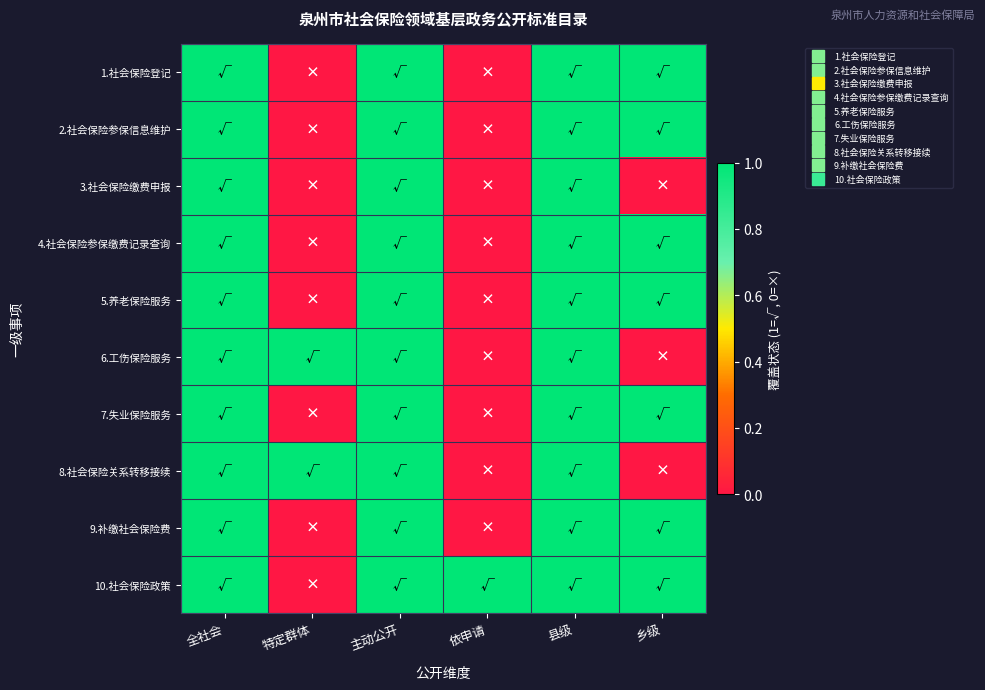

Reading left to right, what are all the values shown in this chart?

1.社会保险登记: 全社会=1	特定群体=0	主动公开=1	依申请=0	县级=1	乡级=1
2.社会保险参保信息维护: 全社会=1	特定群体=0	主动公开=1	依申请=0	县级=1	乡级=1
3.社会保险缴费申报: 全社会=1	特定群体=0	主动公开=1	依申请=0	县级=1	乡级=0
4.社会保险参保缴费记录查询: 全社会=1	特定群体=0	主动公开=1	依申请=0	县级=1	乡级=1
5.养老保险服务: 全社会=1	特定群体=0	主动公开=1	依申请=0	县级=1	乡级=1
6.工伤保险服务: 全社会=1	特定群体=1	主动公开=1	依申请=0	县级=1	乡级=0
7.失业保险服务: 全社会=1	特定群体=0	主动公开=1	依申请=0	县级=1	乡级=1
8.社会保险关系转移接续: 全社会=1	特定群体=1	主动公开=1	依申请=0	县级=1	乡级=0
9.补缴社会保险费: 全社会=1	特定群体=0	主动公开=1	依申请=0	县级=1	乡级=1
10.社会保险政策: 全社会=1	特定群体=0	主动公开=1	依申请=1	县级=1	乡级=1